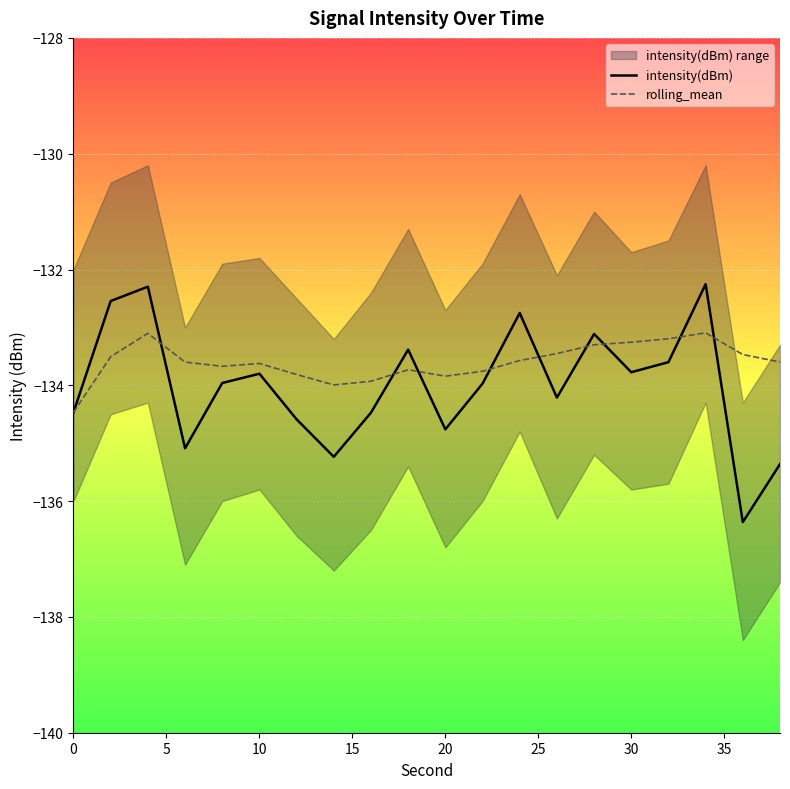

What is the lowest value of the intensity(dBm) series?

-136.4